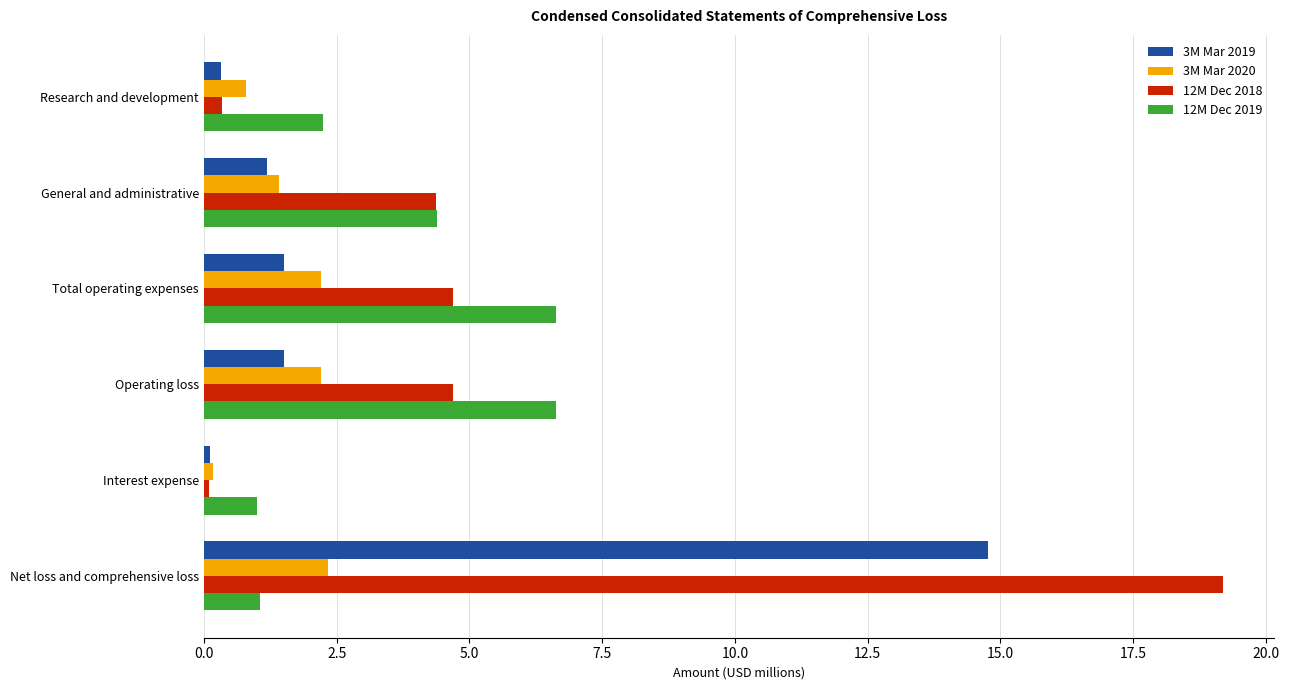

Which series has the largest total across all categories?

12M Dec 2018